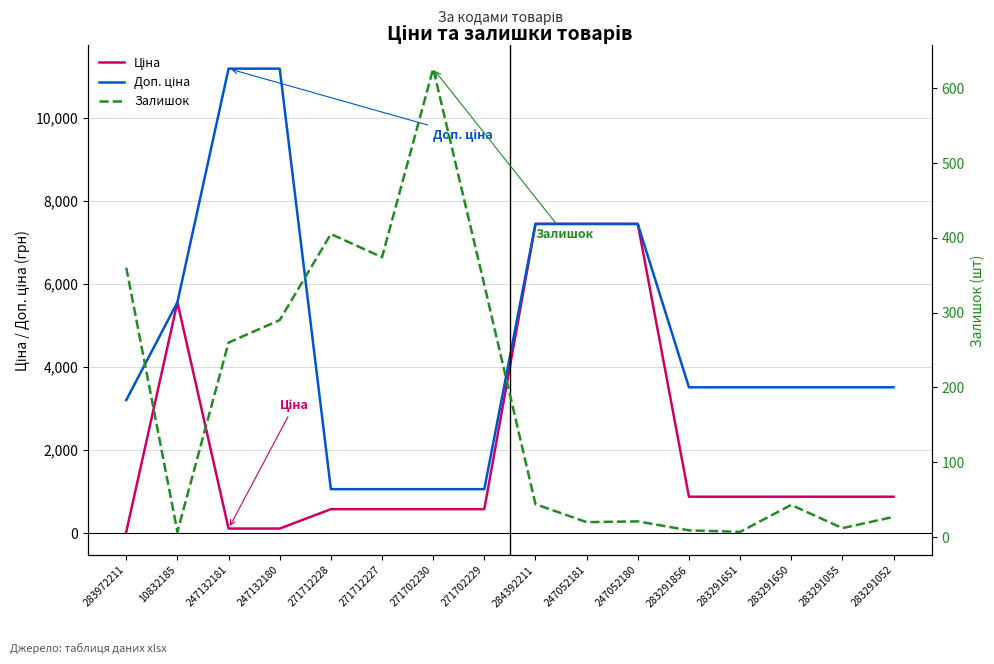

What is the average value of the Ціна series?

2178.3